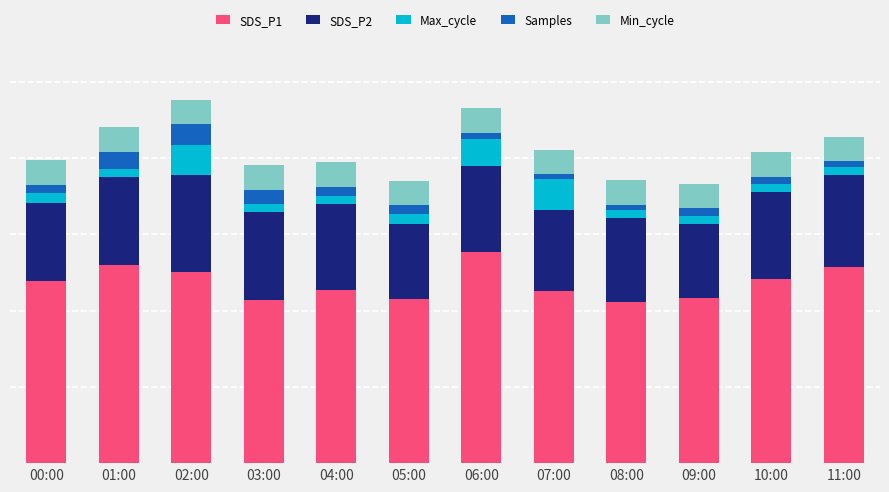

Which series has the largest range (max minus min)?

SDS_P1